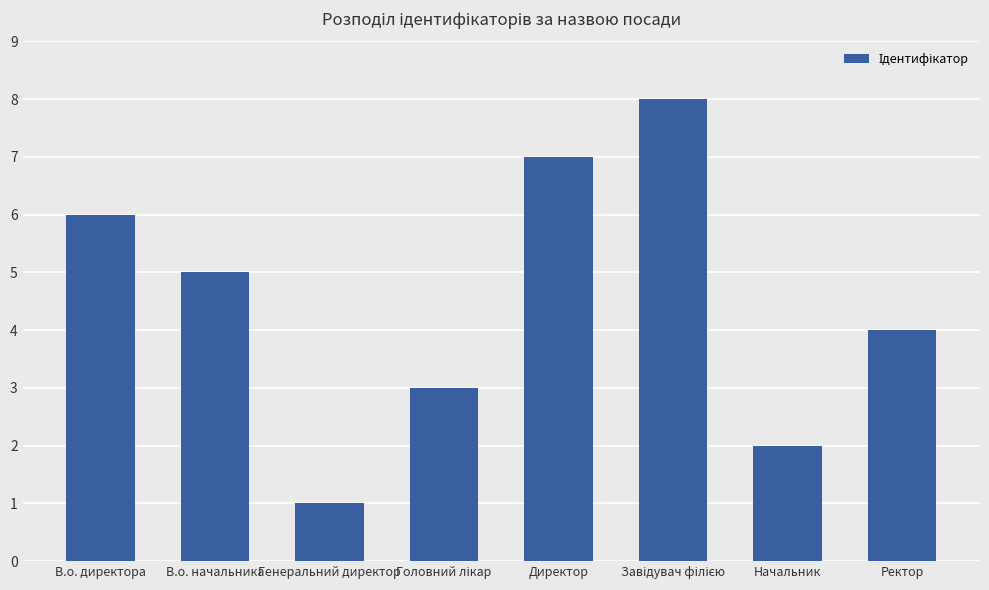

What is the sum of all values?

36